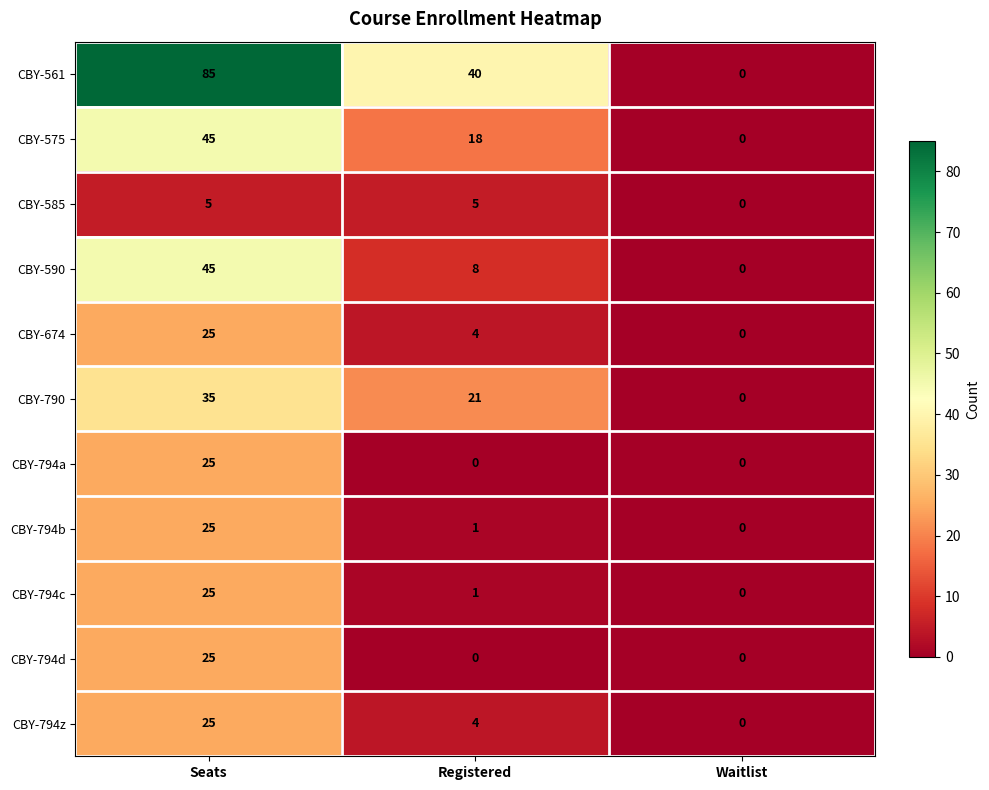

The CBY-794d series shows 0 at Registered. True or false?

True